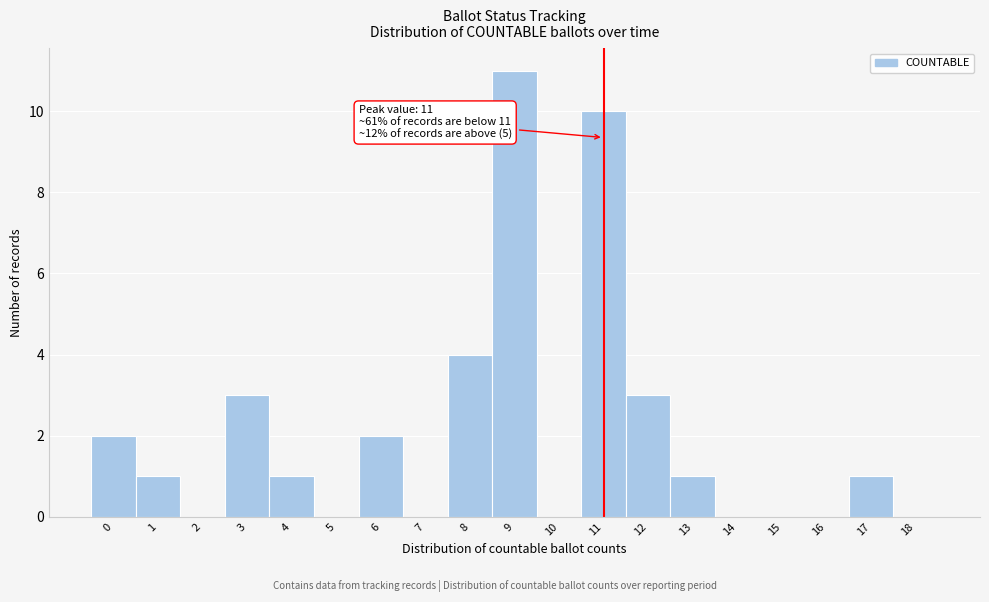

Over which range of the x-axis is the bar tallest?

8.5 to 9.5